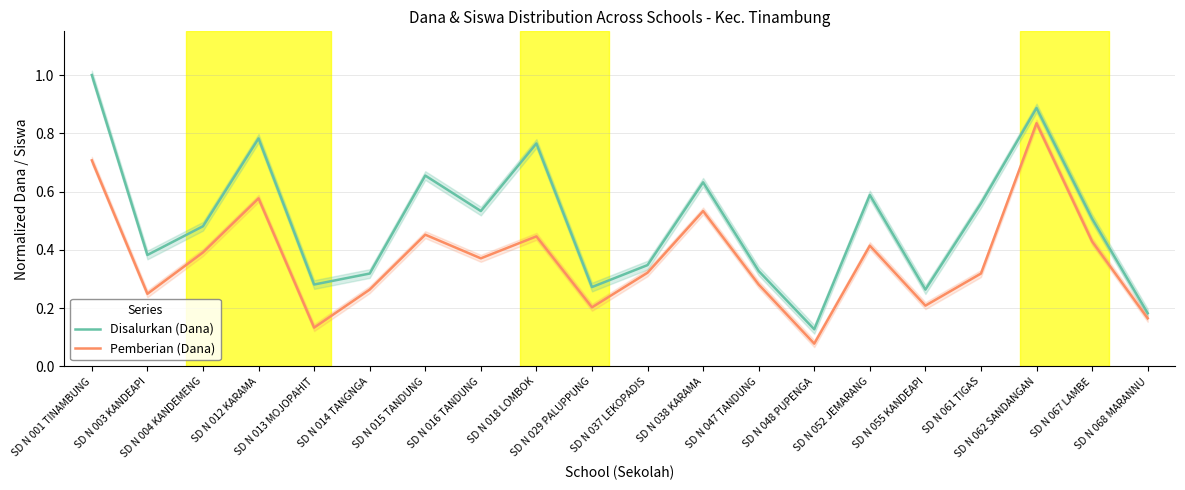

Which series has the widest spread of values?

Disalurkan (Dana)